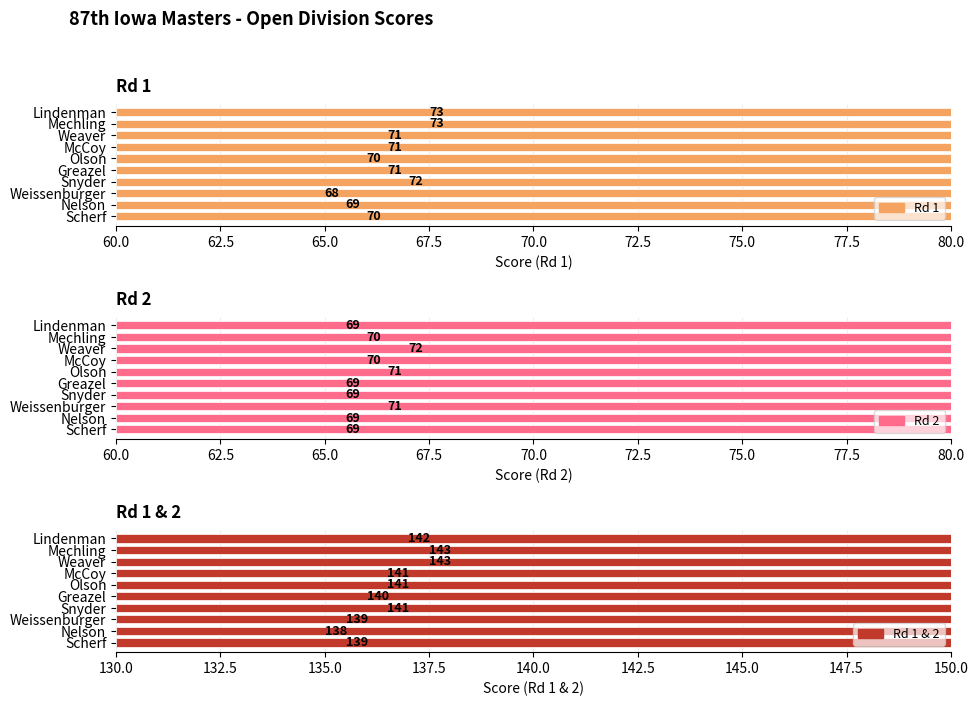

How many data points in Rd 1 & 2 are above 141?

3